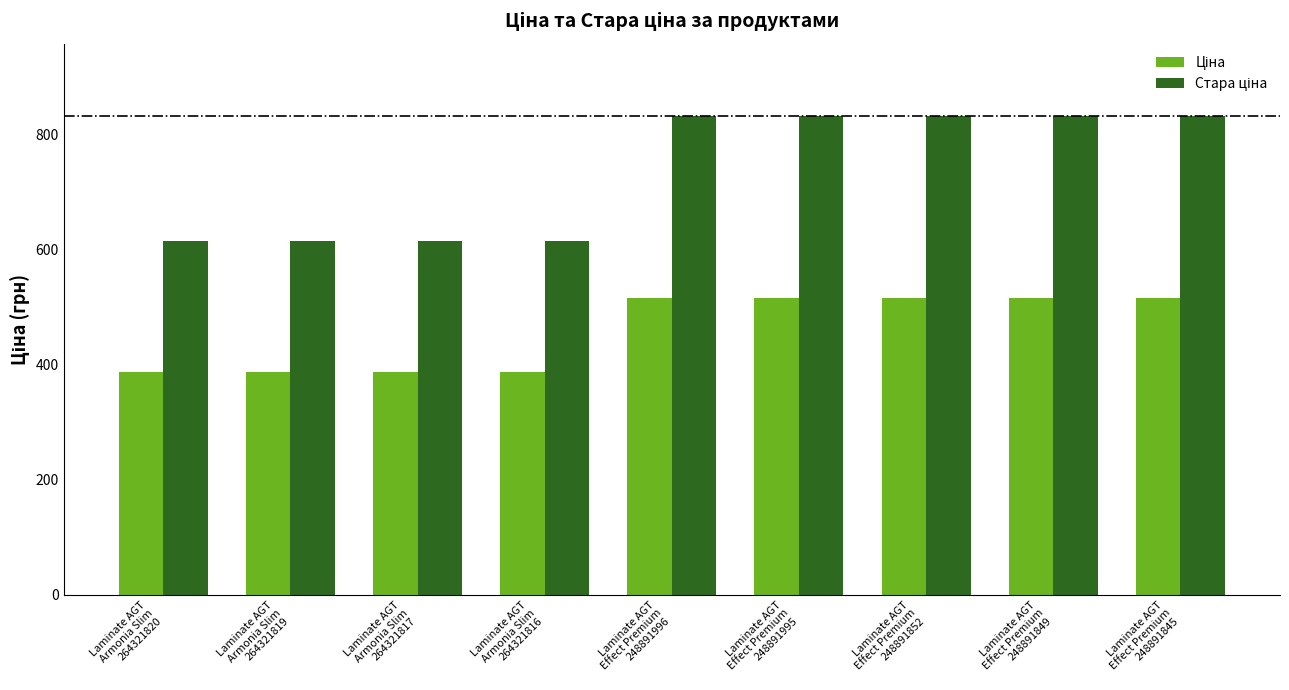

At how many categories does at least one series exceed 450?

9